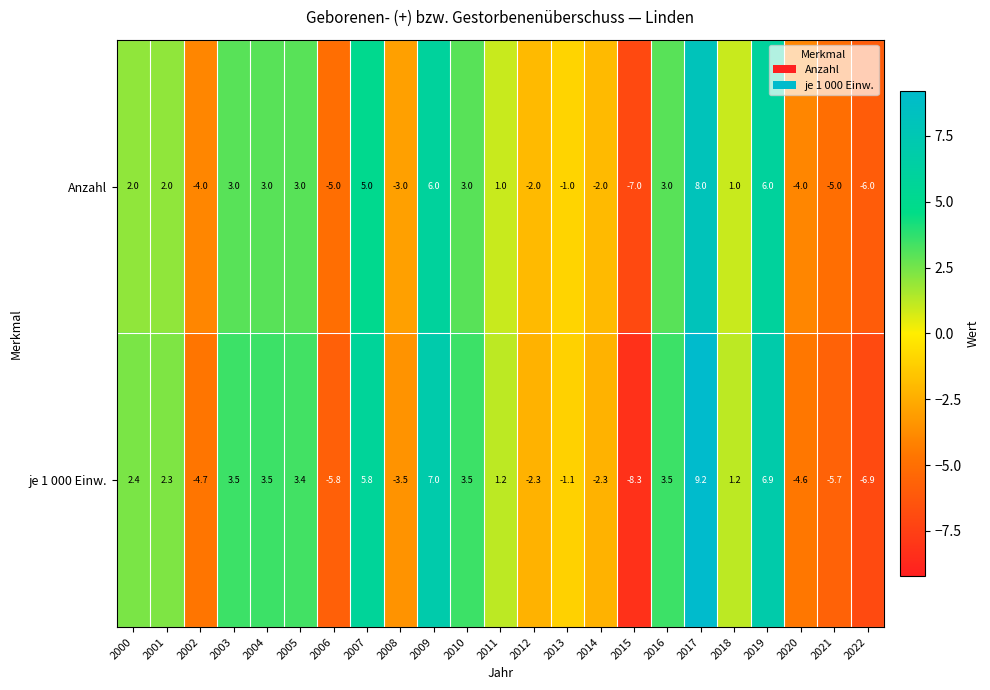

The value of je 1 000 Einw. at 2007 is 9.5. True or false?

False